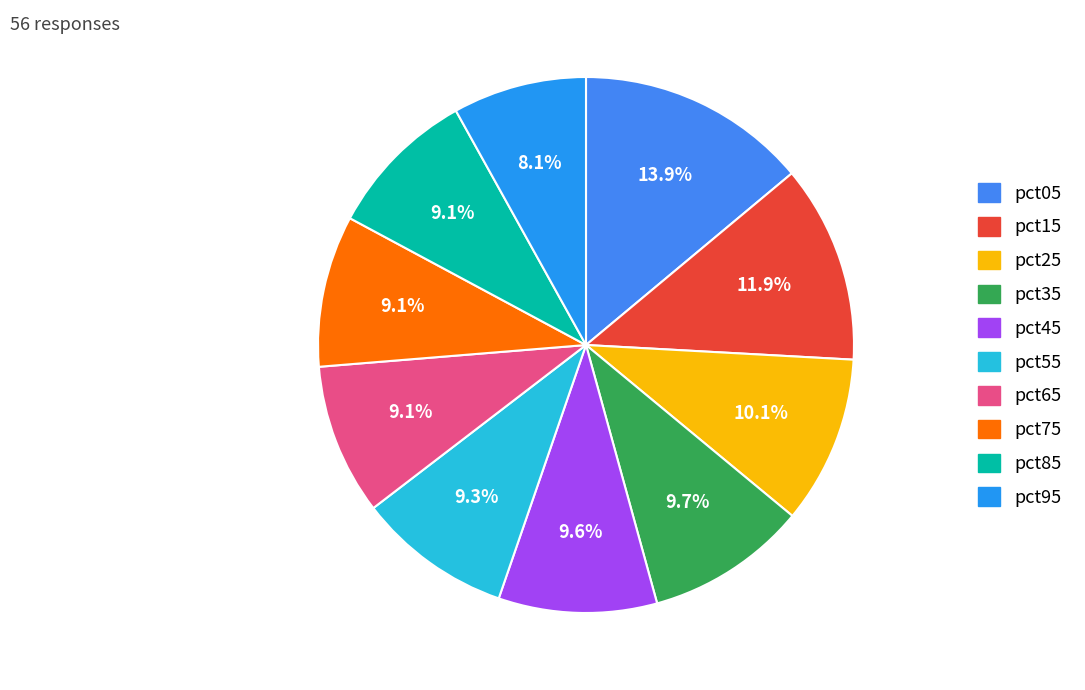

Approximately how many times larger is the value at pct55 compared to pct85?

1.0